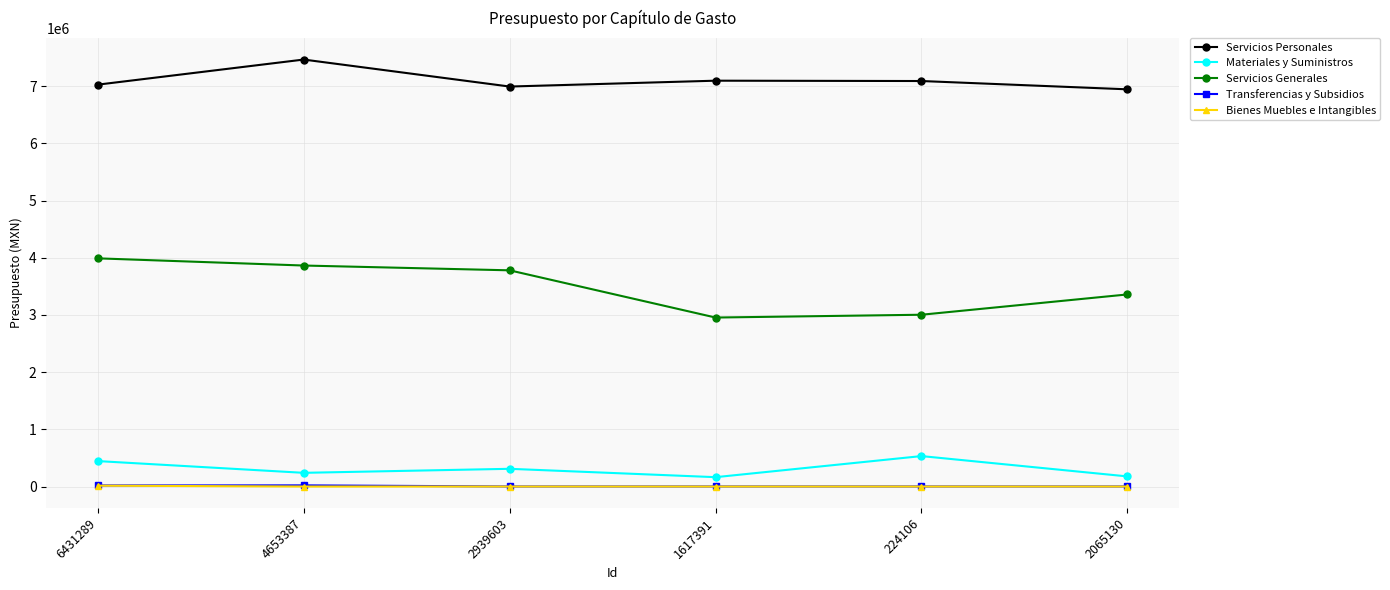

What is the difference between the maximum and minimum values in the Bienes Muebles e Intangibles series?

15300